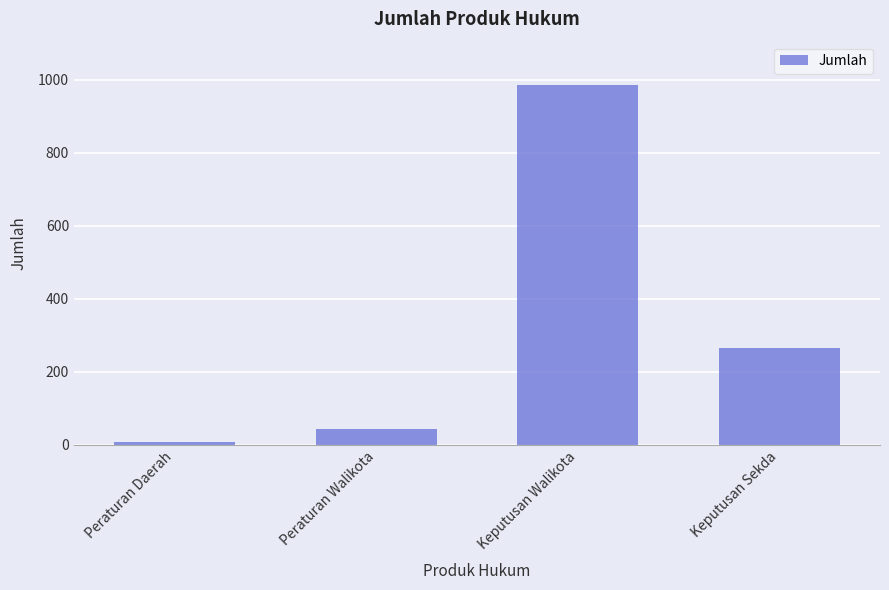

What is the smallest value displayed?

8